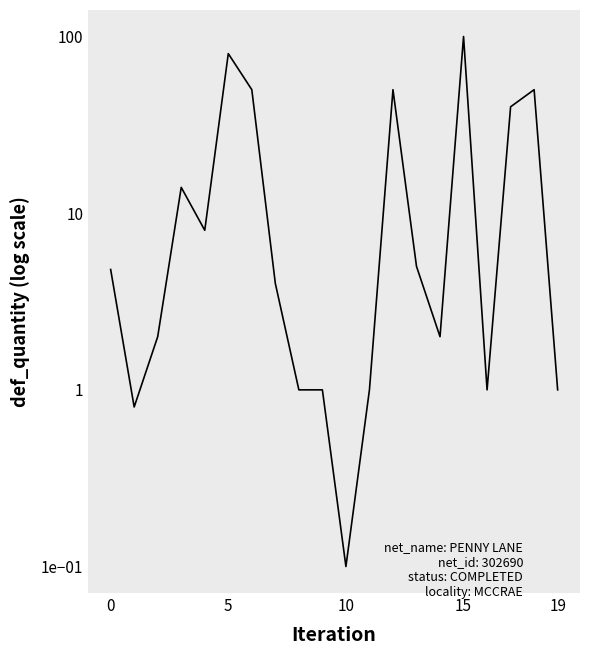

Which category has the lowest value across all series?

10